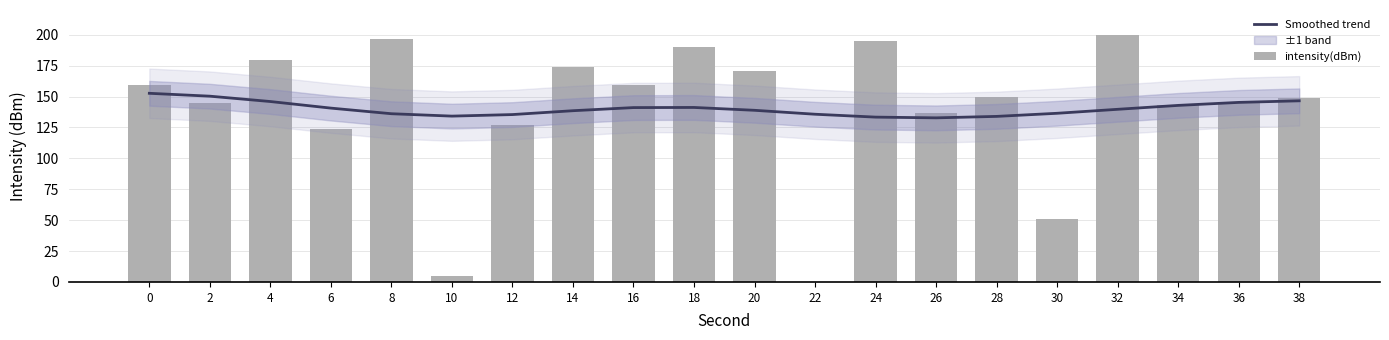

What is the difference between the maximum and second lowest values in the intensity(dBm) series?

195.3